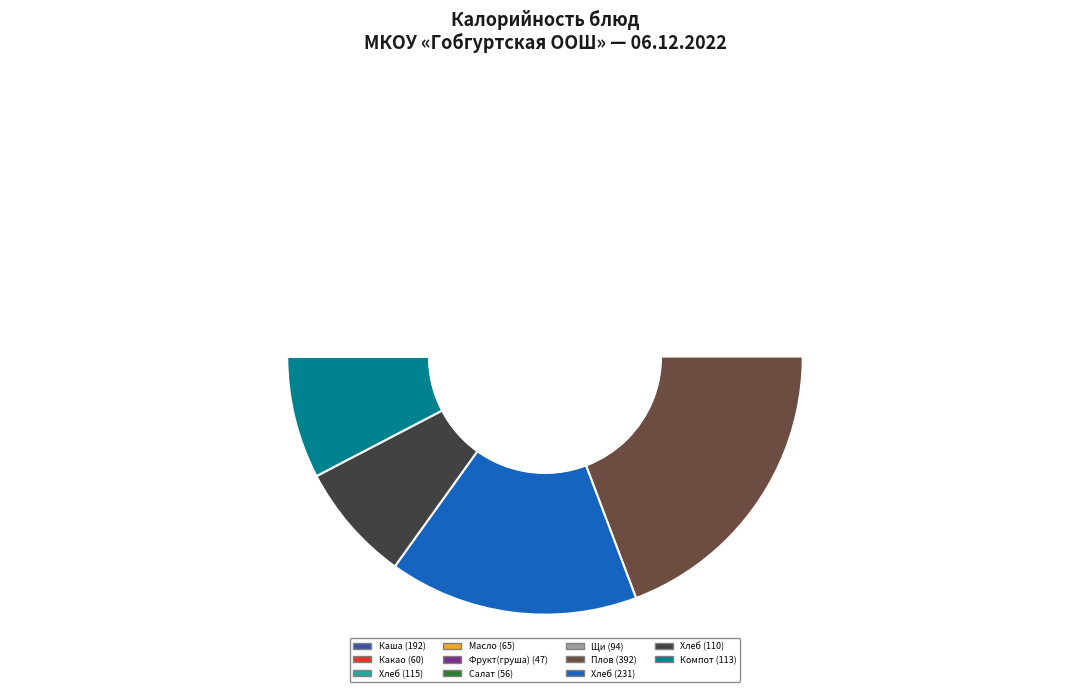

Which has a higher value, Щи из св.капусты с картофелем or Хлеб пшеничный (обед)?

Хлеб пшеничный (обед)